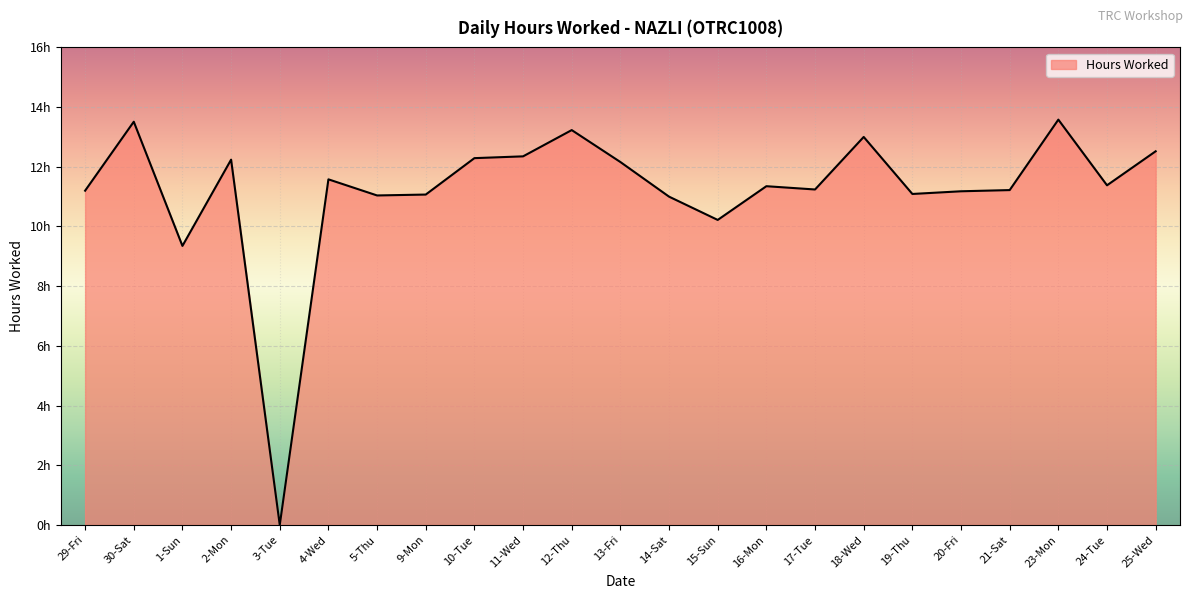

List the labels in order of value, smallest first.

3-Tue, 1-Sun, 15-Sun, 14-Sat, 5-Thu, 9-Mon, 19-Thu, 20-Fri, 29-Fri, 21-Sat, 17-Tue, 16-Mon, 24-Tue, 4-Wed, 13-Fri, 2-Mon, 10-Tue, 11-Wed, 25-Wed, 18-Wed, 12-Thu, 30-Sat, 23-Mon